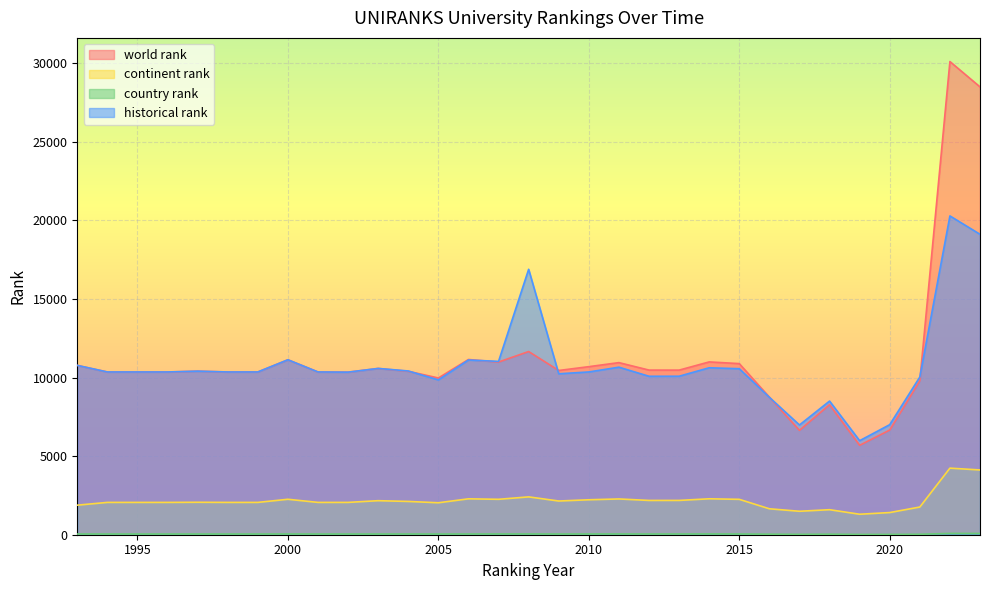

Reading right to left, what are all the values shown in this chart?

world rank: 2023=28486.0	2022=30098.0	2021=9792.0	2020=6659.0	2019=5688.0	2018=8272.0	2017=6639.0	2016=8751.0	2015=10884.0	2014=10992.0	2013=10470.0	2012=10472.0	2011=10947.0	2010=10690.0	2009=10447.0	2008=11653.0	2007=10984.0	2006=11146.0	2005=9970.0	2004=10396.0	2003=10577.0	2002=10341.0	2001=10352.0	2000=11128.0	1999=10352.0	1998=10352.0	1997=10404.0	1996=10352.0	1995=10352.0	1994=10352.0	1993=10771.0
continent rank: 2023=4119.0	2022=4235.0	2021=1762.0	2020=1410.0	2019=1303.0	2018=1592.0	2017=1492.0	2016=1650.0	2015=2251.0	2014=2285.0	2013=2182.0	2012=2181.0	2011=2275.0	2010=2223.0	2009=2144.0	2008=2407.0	2007=2253.0	2006=2283.0	2005=2033.0	2004=2117.0	2003=2165.0	2002=2056.0	2001=2056.0	2000=2255.0	1999=2056.0	1998=2056.0	1997=2064.0	1996=2056.0	1995=2056.0	1994=2056.0	1993=1880.0
country rank: 2023=80.0	2022=83.0	2021=29.0	2020=19.0	2019=18.0	2018=34.0	2017=23.0	2016=34.0	2015=46.0	2014=49.0	2013=46.0	2012=45.0	2011=48.0	2010=47.0	2009=44.0	2008=48.0	2007=48.0	2006=45.0	2005=44.0	2004=45.0	2003=44.0	2002=44.0	2001=44.0	2000=47.0	1999=44.0	1998=44.0	1997=44.0	1996=44.0	1995=44.0	1994=44.0	1993=45.0
historical rank: 2023=19110.0	2022=20278.5	2021=10032.5	2020=7001.0	2019=5980.5	2018=8501.0	2017=6981.0	2016=8740.5	2015=10560.5	2014=10619.5	2013=10081.5	2012=10078.5	2011=10657.0	2010=10354.0	2009=10237.5	2008=16883.0	2007=11025.5	2006=11114.0	2005=9847.0	2004=10415.0	2003=10577.0	2002=10341.0	2001=10352.0	2000=11128.0	1999=10352.0	1998=10352.0	1997=10404.0	1996=10352.0	1995=10352.0	1994=10352.0	1993=10771.0